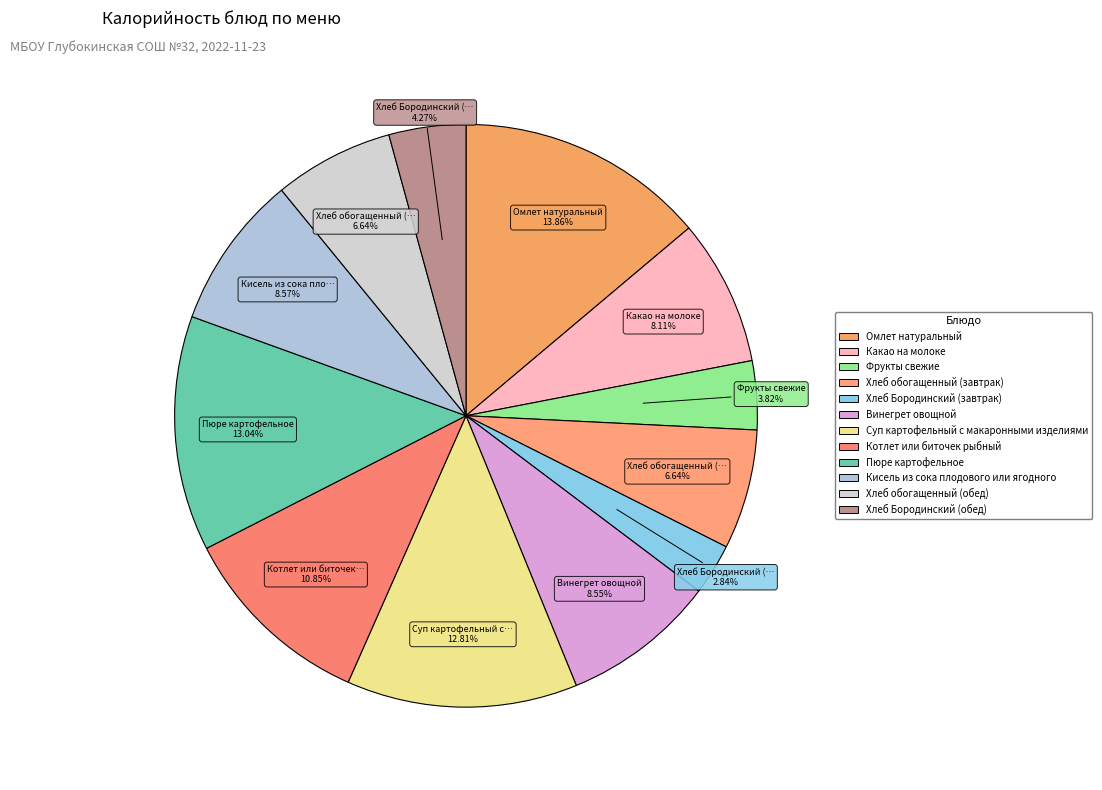

What is the total percentage of Какао на молоке and Хлеб обогащенный (обед)?

14.8%